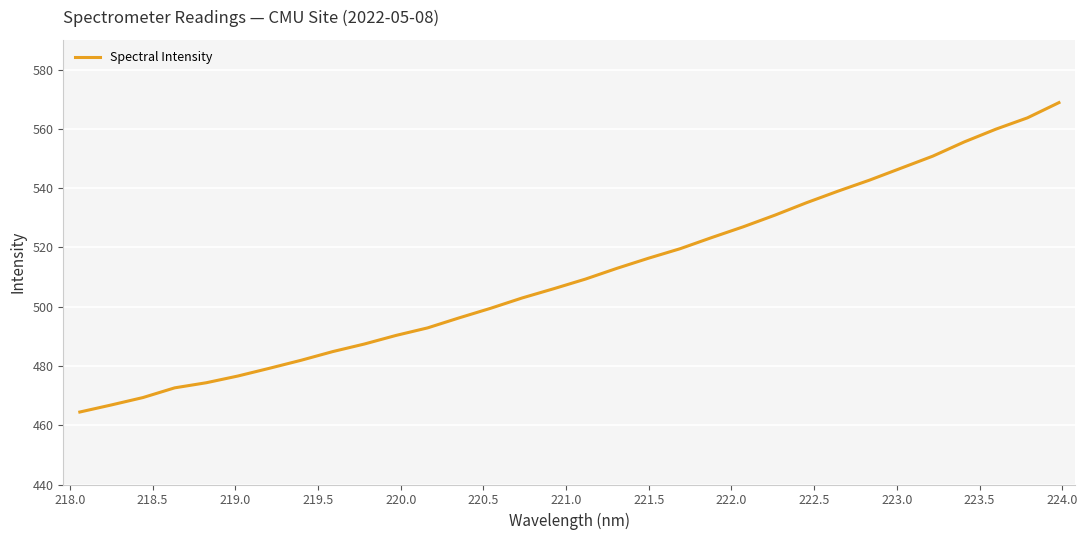

What is the difference between the maximum and minimum values?

104.4